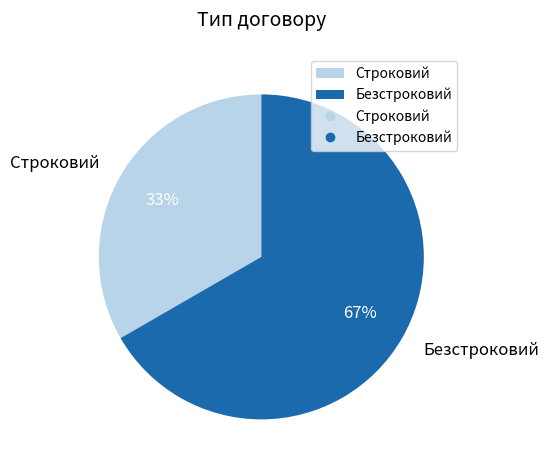

Which category has the biggest portion of the pie?

Безстроковий